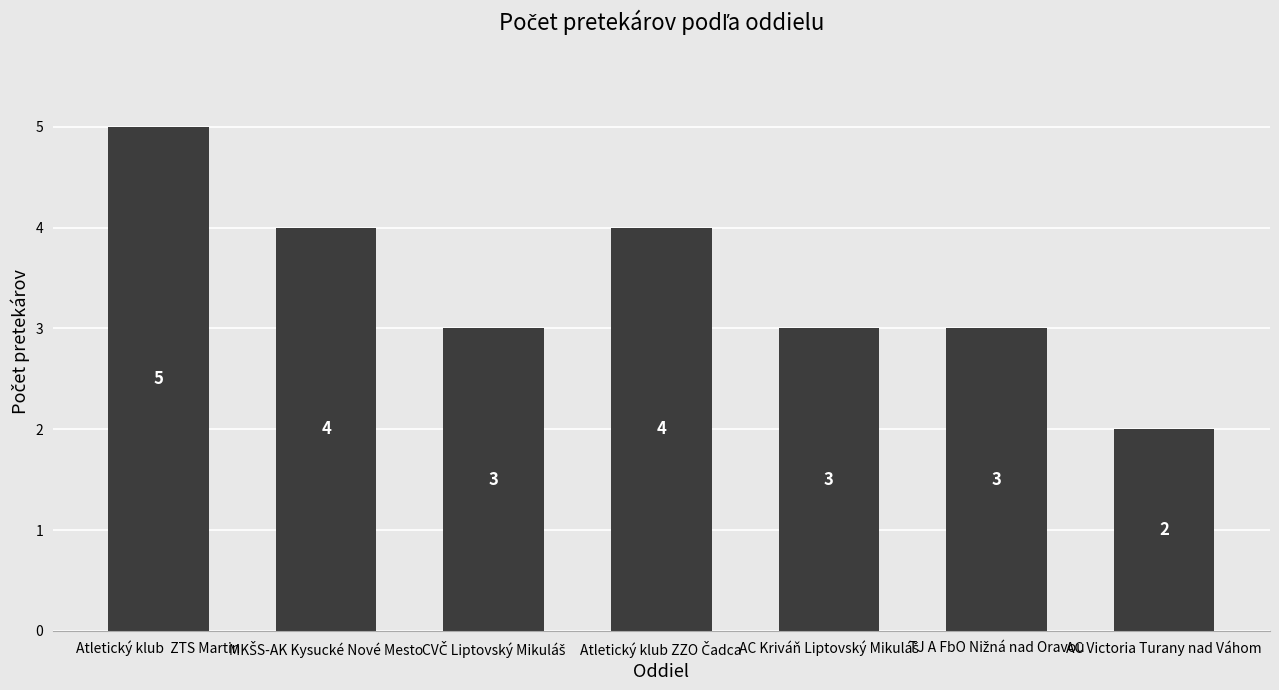

Which category has the highest value across all series?

Atletický klub  ZTS Martin